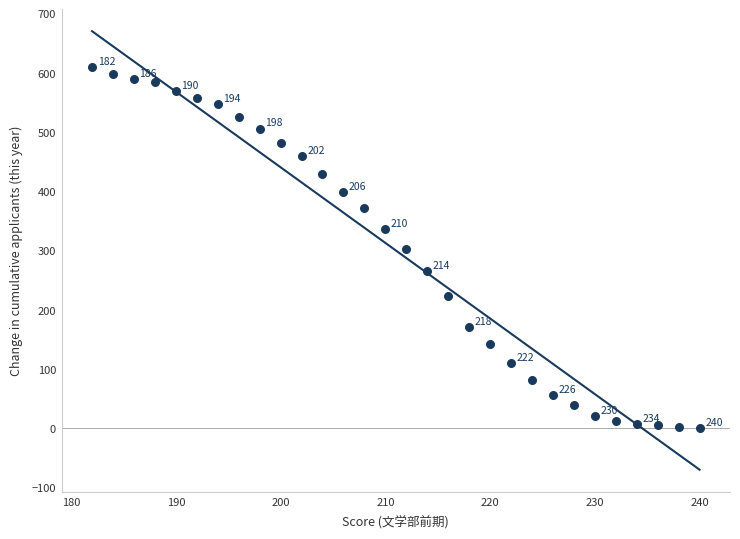

What is the range of Y values (max minus min)?

609